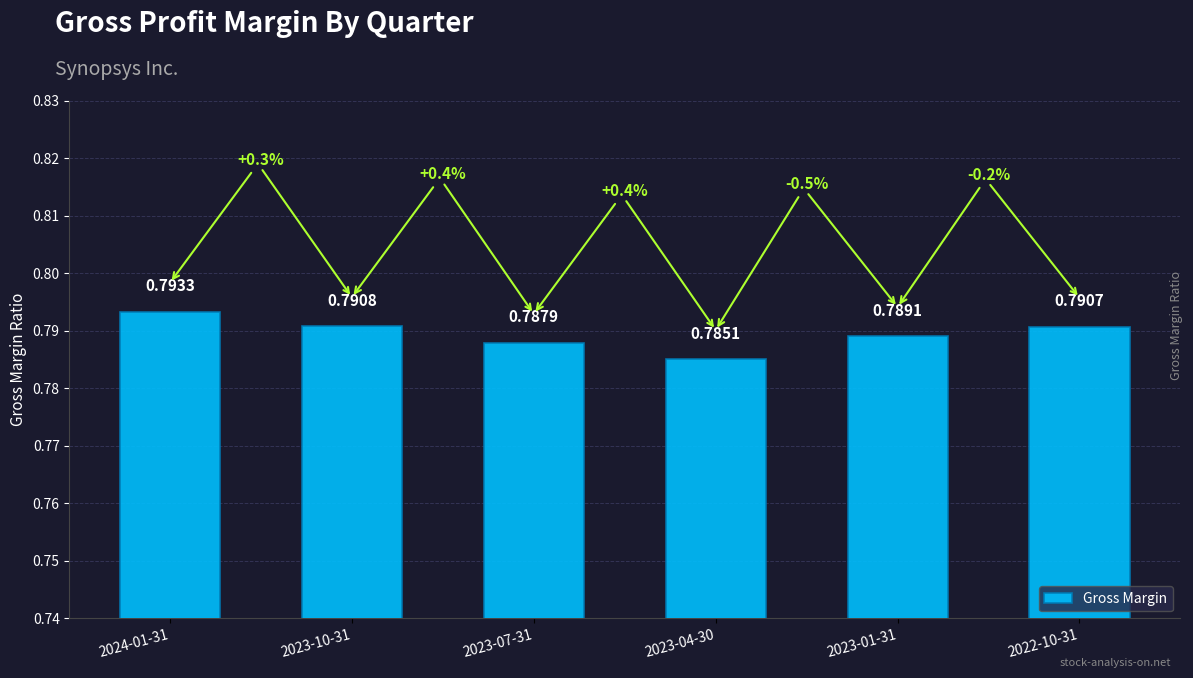

Are the bars grouped side by side (vs. stacked)?

No